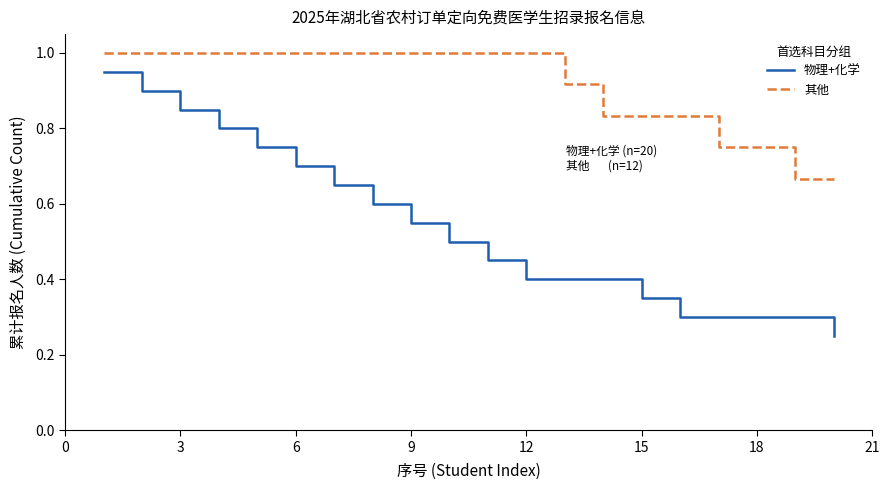

True or false: 其他 and 物理+化学 cross at least once.

False